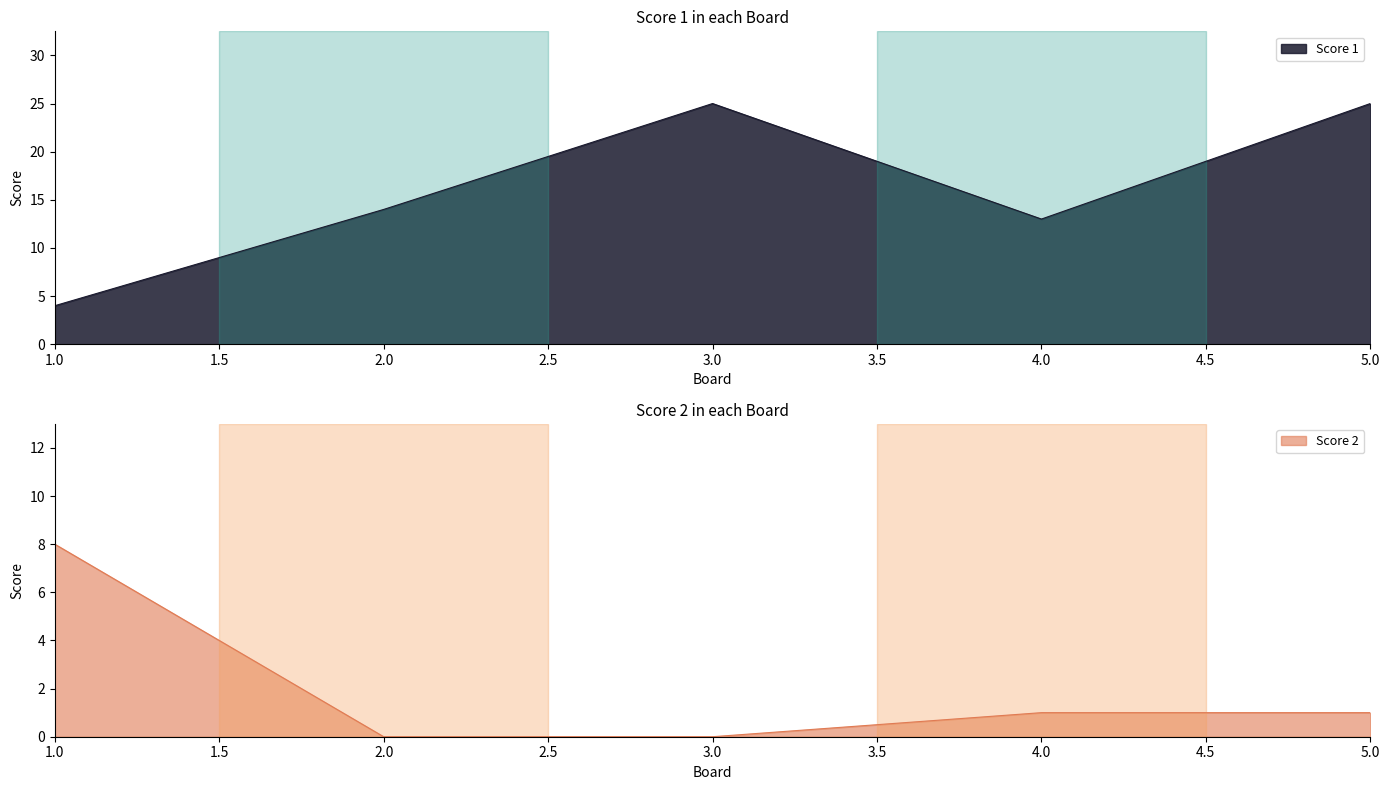

Reading right to left, transcribe all the data shown in this chart.

Score 1: 5.0=25	4.0=13	3.0=25	2.0=14	1.0=4
Score 2: 5.0=1	4.0=1	3.0=0	2.0=0	1.0=8